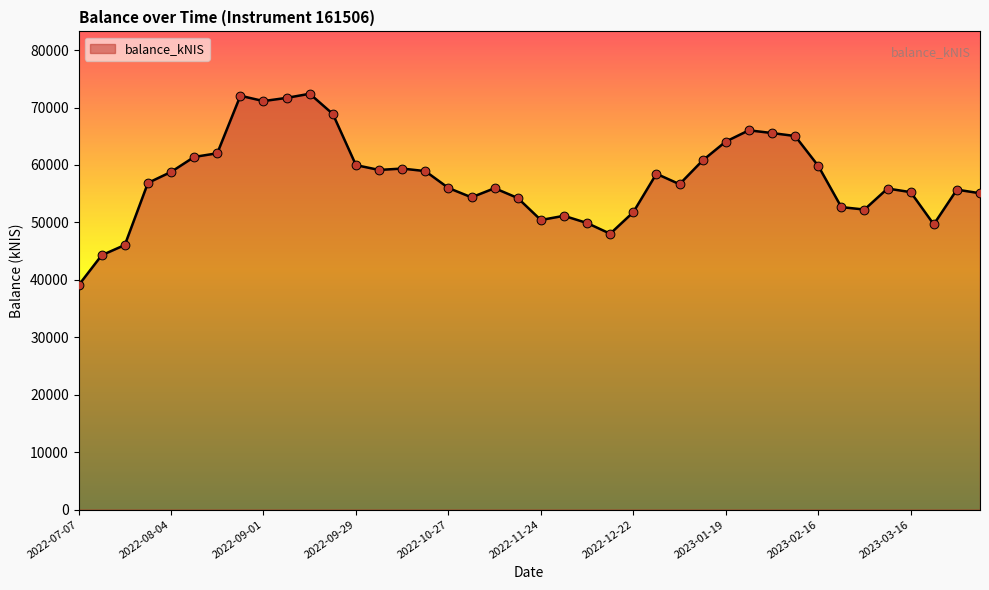

What is the difference between the maximum and minimum values?

33342.1